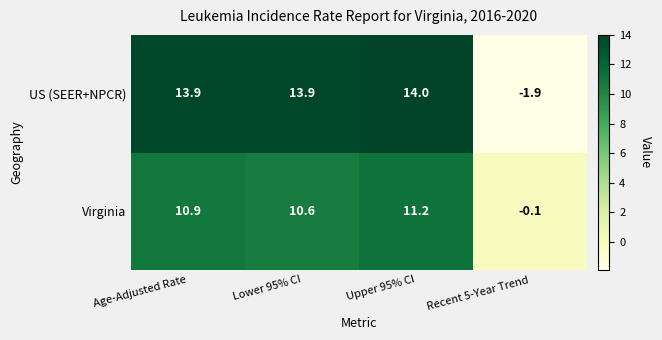

Which series has the largest range (max minus min)?

US (SEER+NPCR)